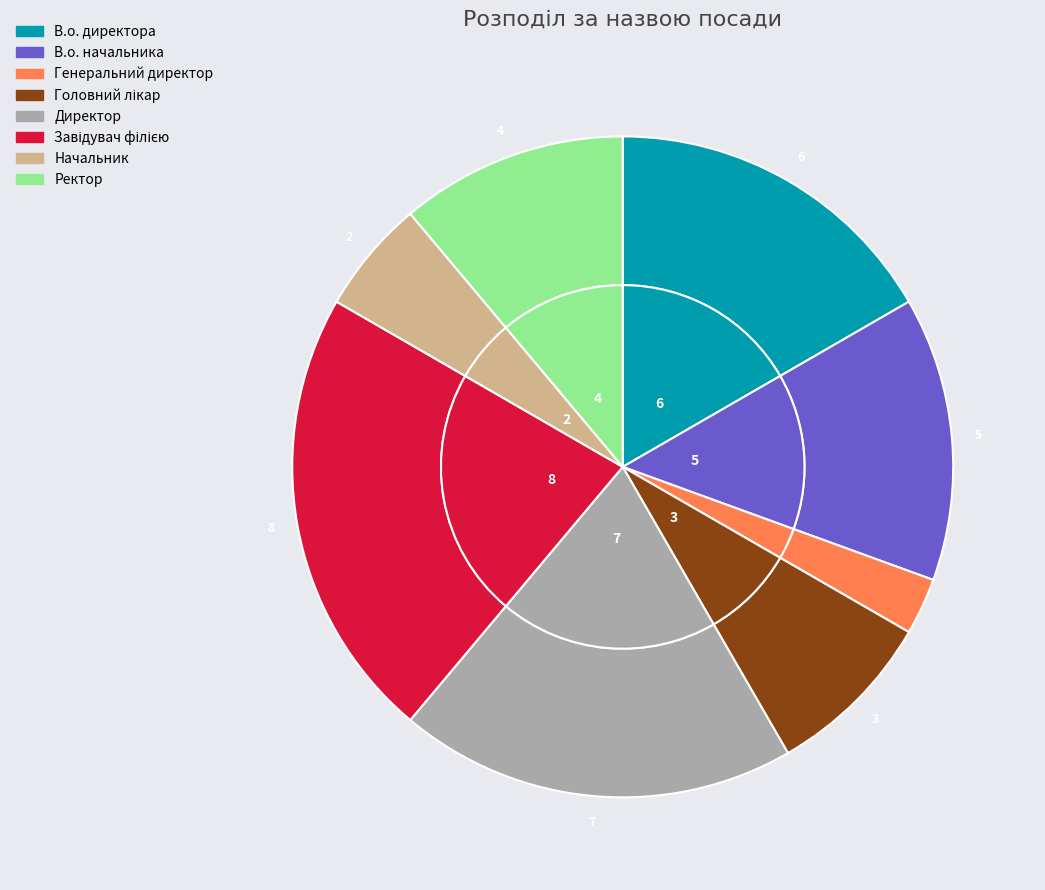

Does Директор represent more than half of the total?

No